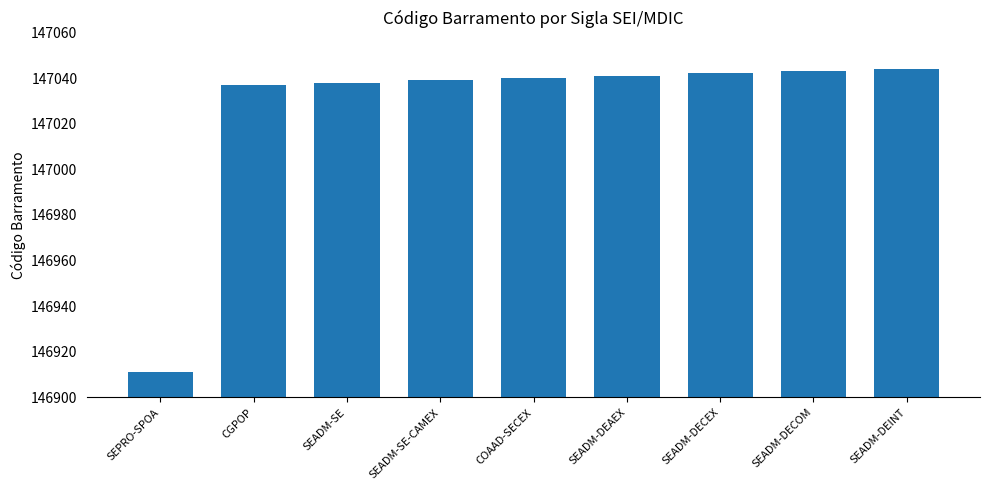

What is the average value?

147026